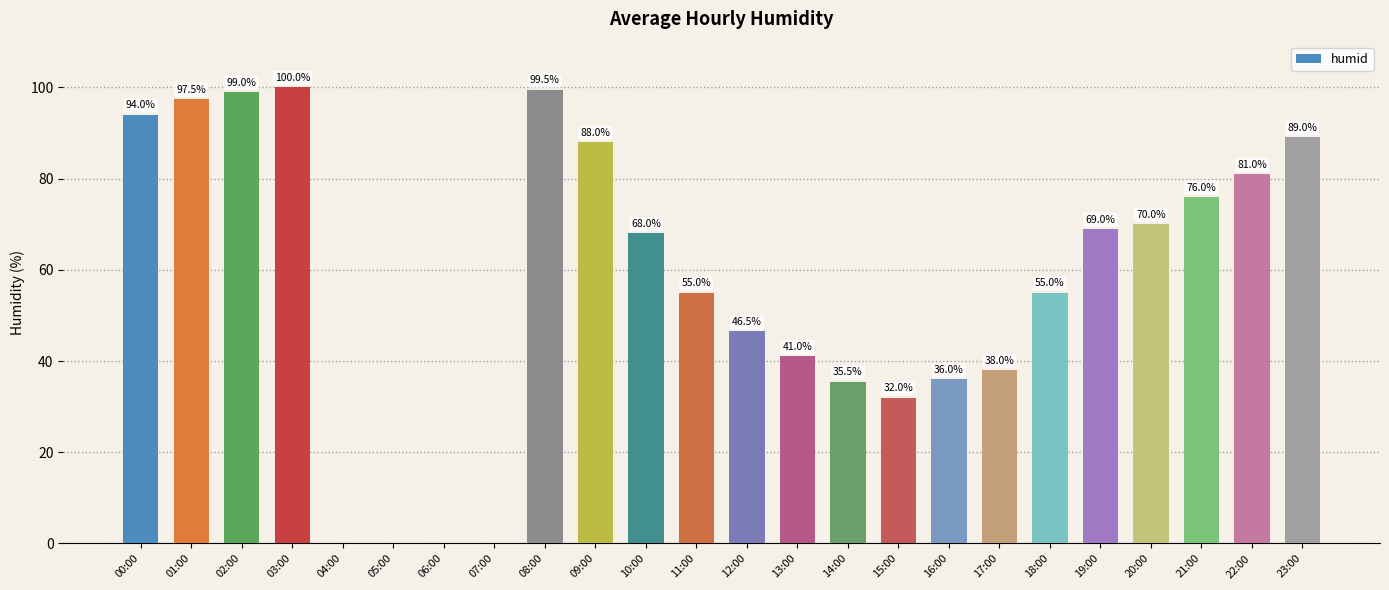

What is the sum of all values?

1370.0